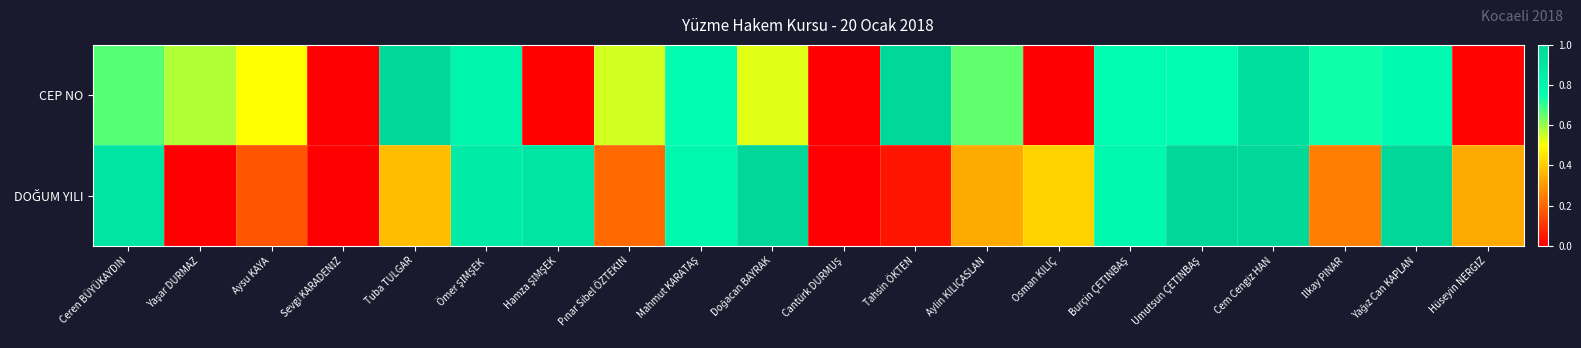

Which series has the largest total across all categories?

CEP NO